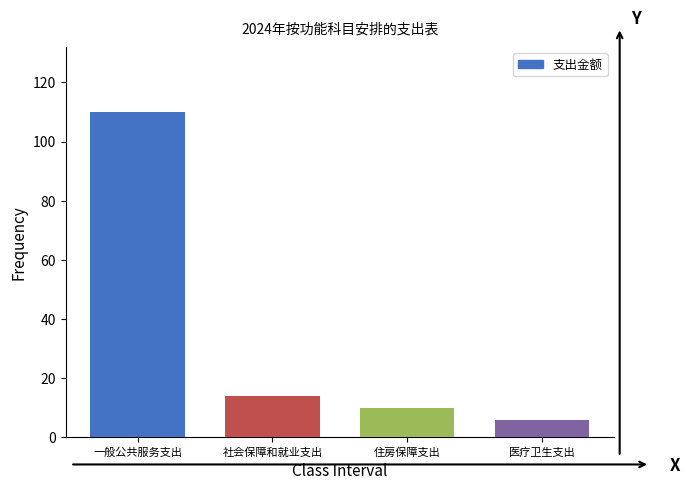

Reading right to left, extract all data points from this chart.

6.0	9.8	13.9	110.0